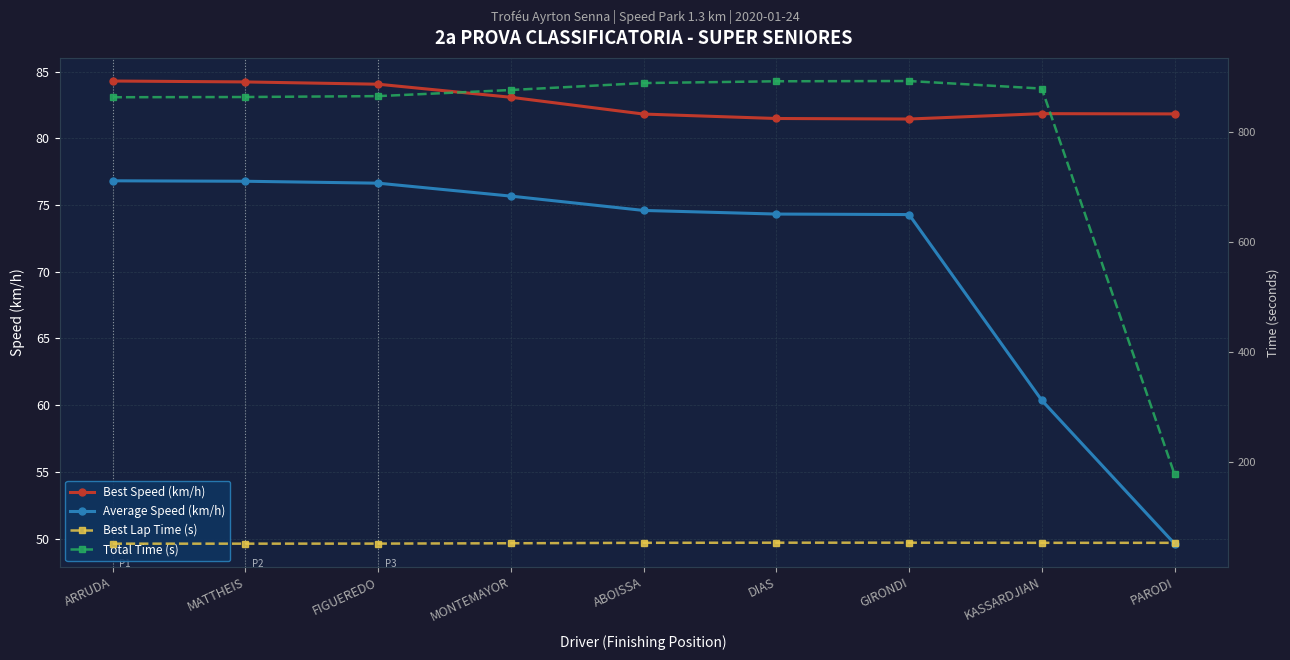

Which category has the highest value in the Best Speed (km/h) series?

ARRUDA